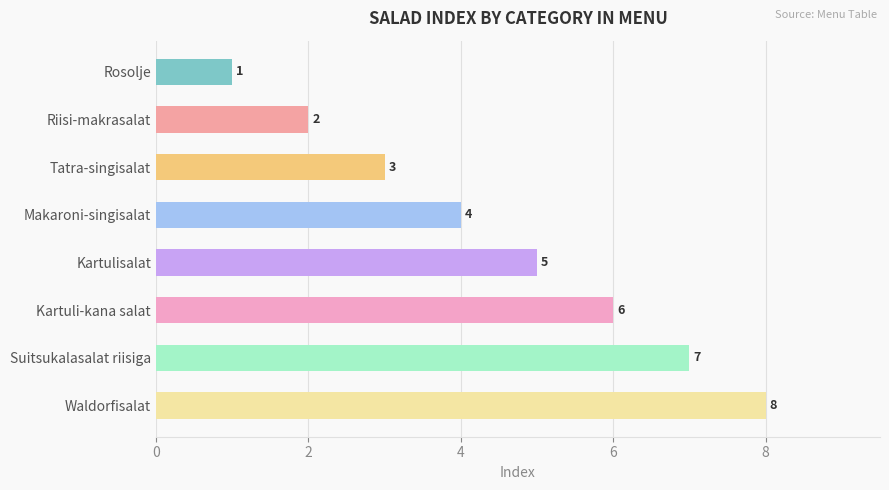

What is the difference between the second highest and second lowest values?

5